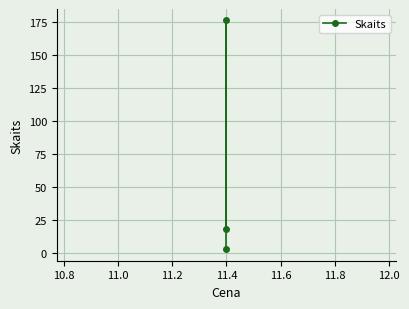

Between 10.8 and 10.6, which is larger?

10.8